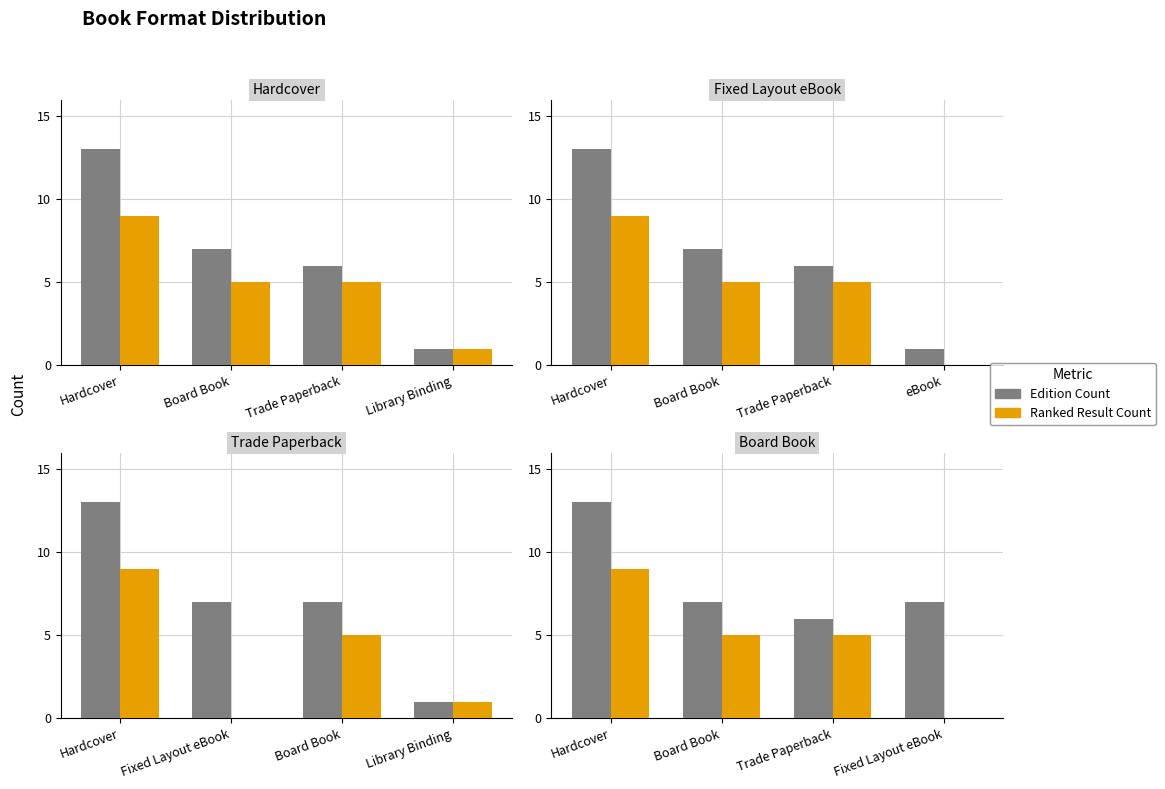

What is the total value across all series at Trade Paperback?

11